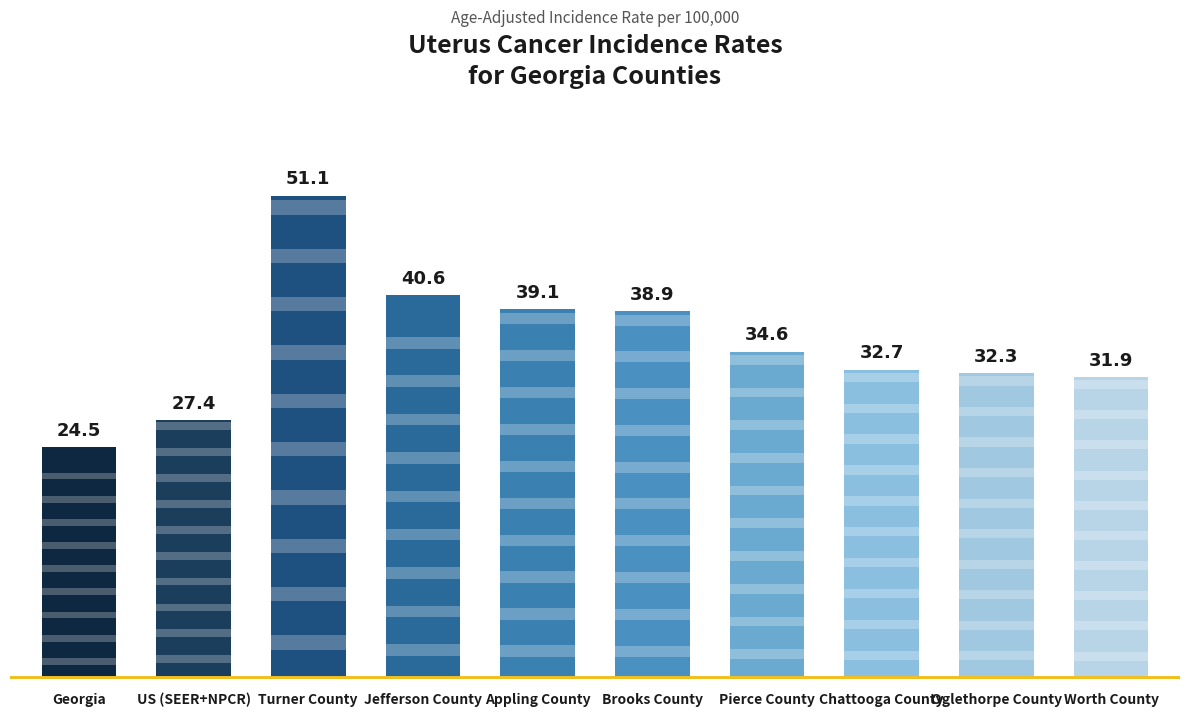

Count the number of data series in this chart.

1